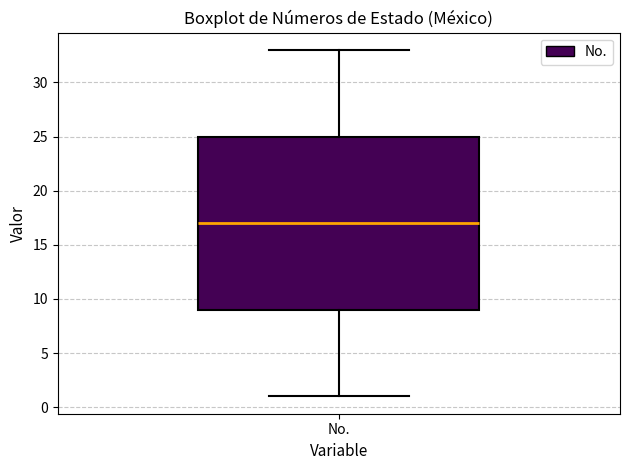

Transcribe this box plot: give where the median line is, the range the box spans, and where the two whiskers end, as read against the y-axis. The values are not printed on the chart, so give them approximately, as read against the axis.

median 17, box 9 to 25, whiskers 1 to 33